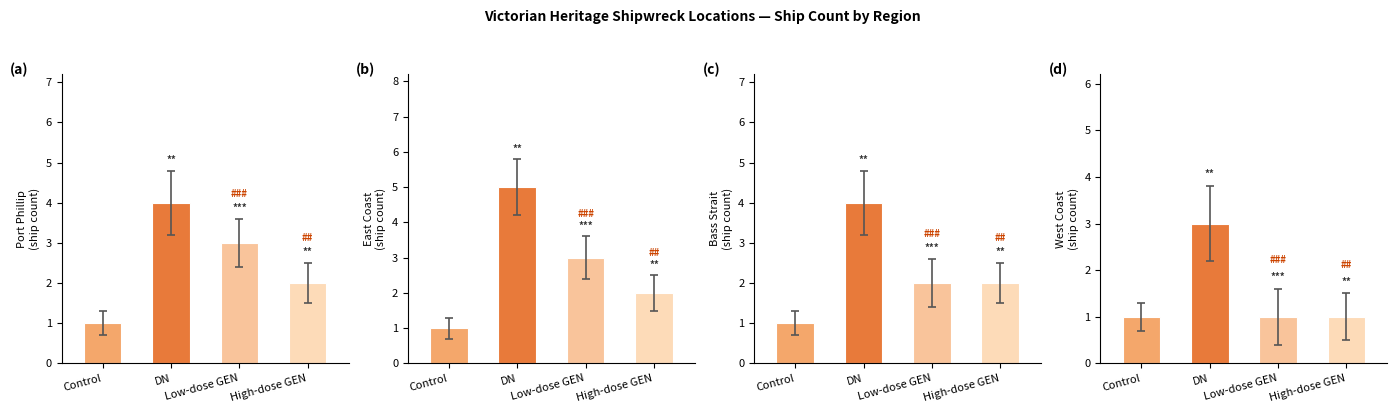

Count the number of categories in the chart.

4